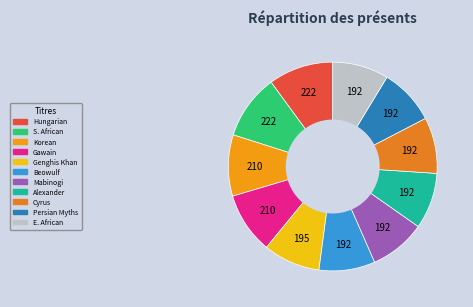

How many segments does this pie chart have?

11